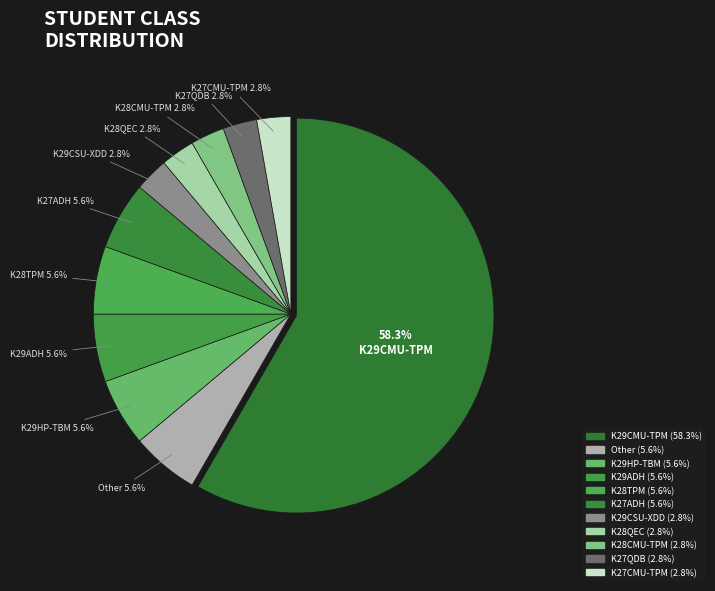

How many slices are in this pie chart?

11